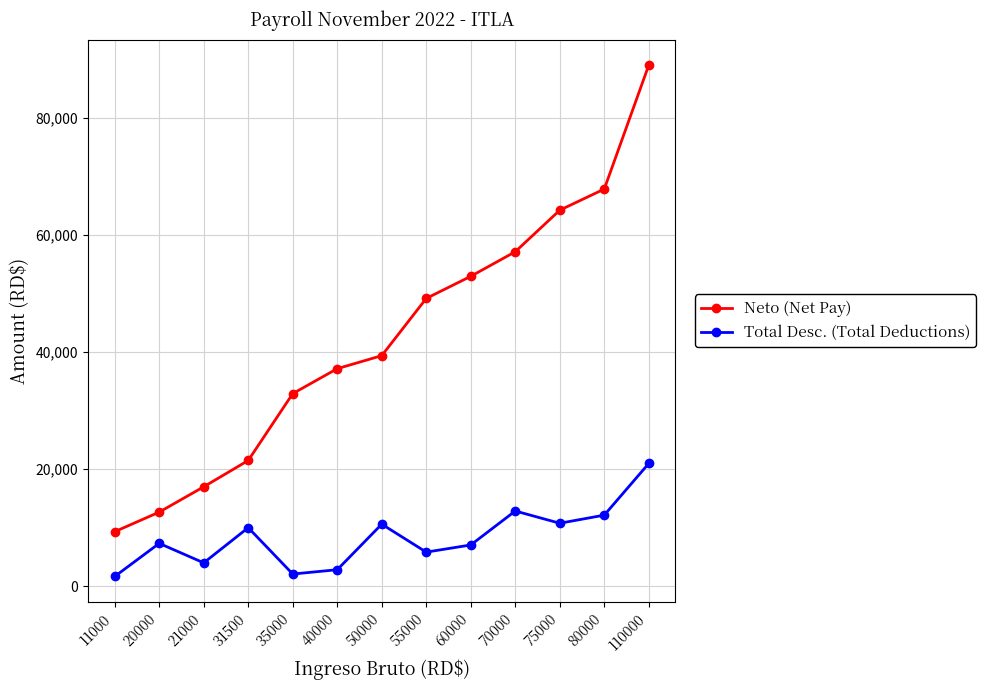

The value of Total Desc. (Total Deductions) at 20000 is 7329.7. True or false?

True